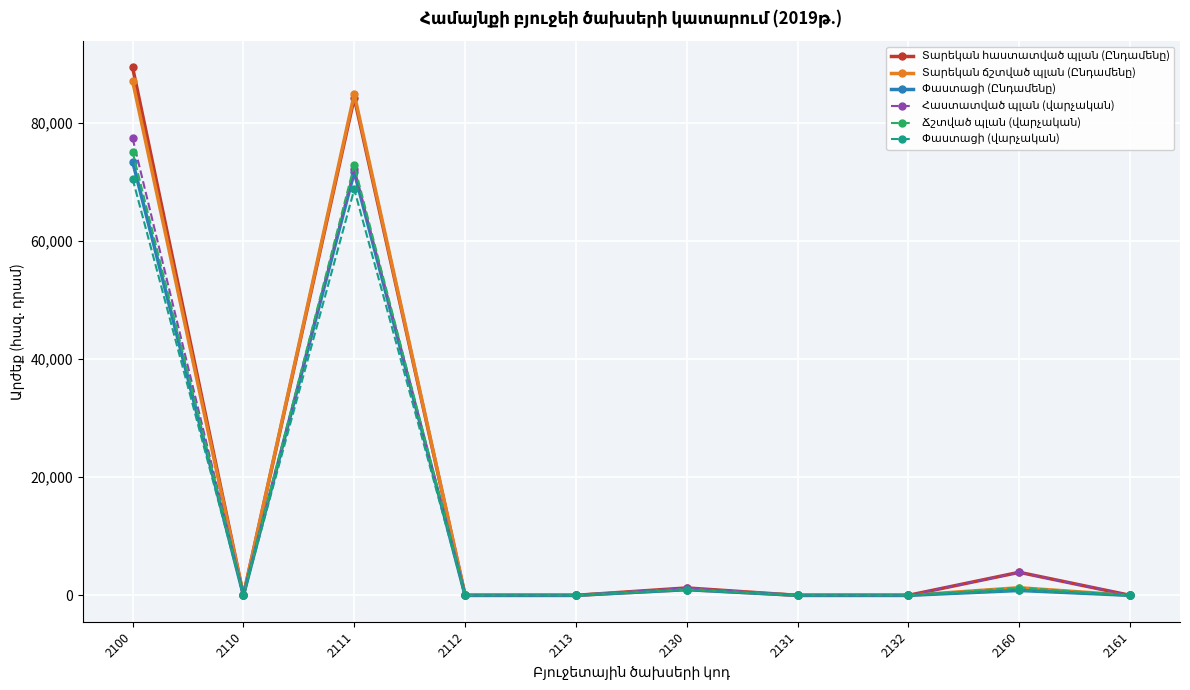

At which category is the sum across all series the highest?

2100